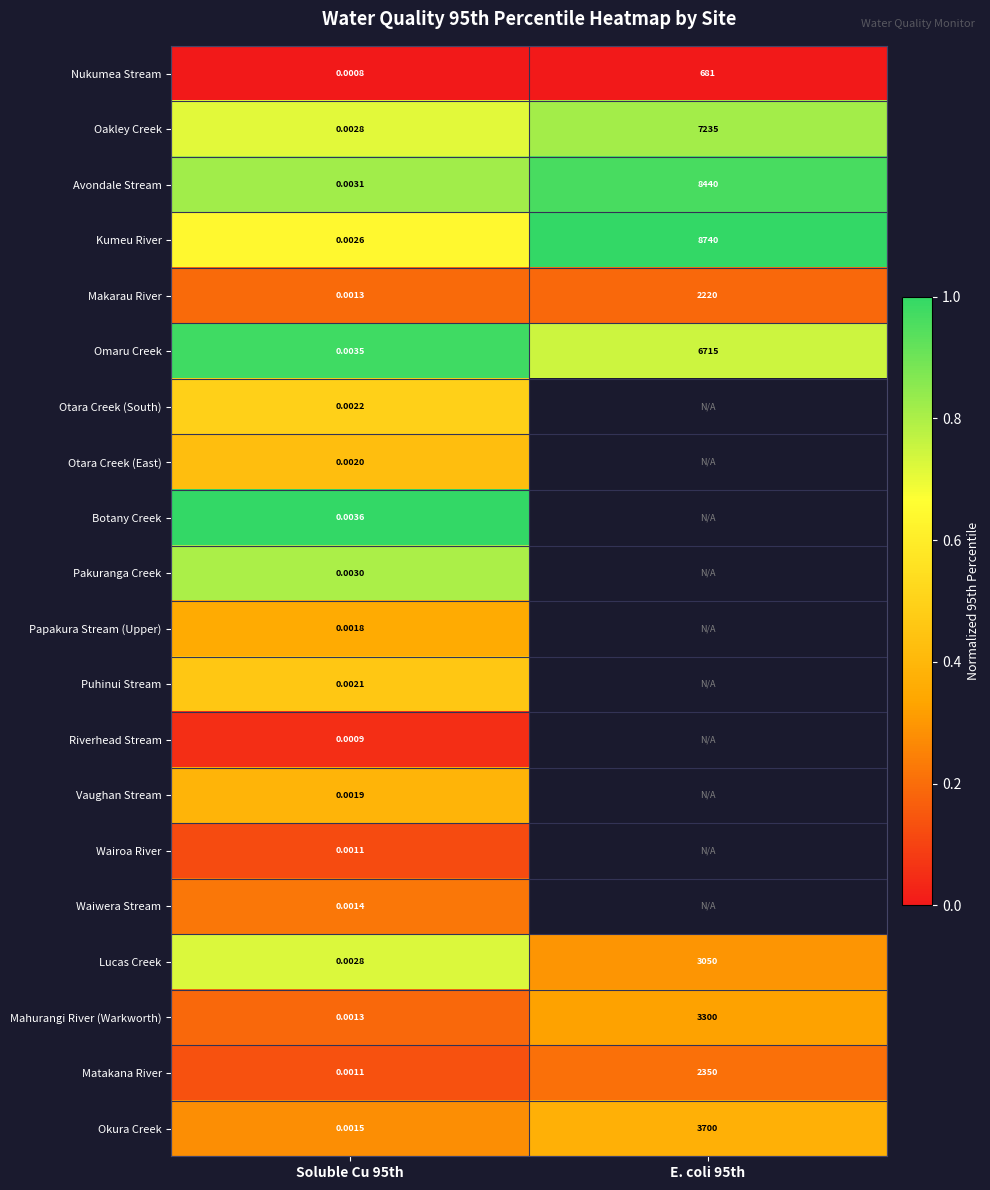

Is the value of Kumeu River at Soluble Cu 95th greater than the value of Papakura Stream (Upper) at Soluble Cu 95th?

Yes